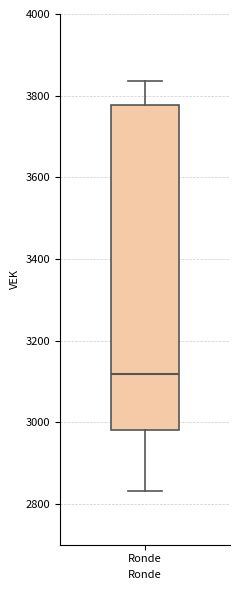

Transcribe this box plot: give where the median line is, the range the box spans, and where the two whiskers end, as read against the y-axis. The values are not printed on the chart, so give them approximately, as read against the axis.

median 3120, box 2980 to 3780, whiskers 2840 to 3840